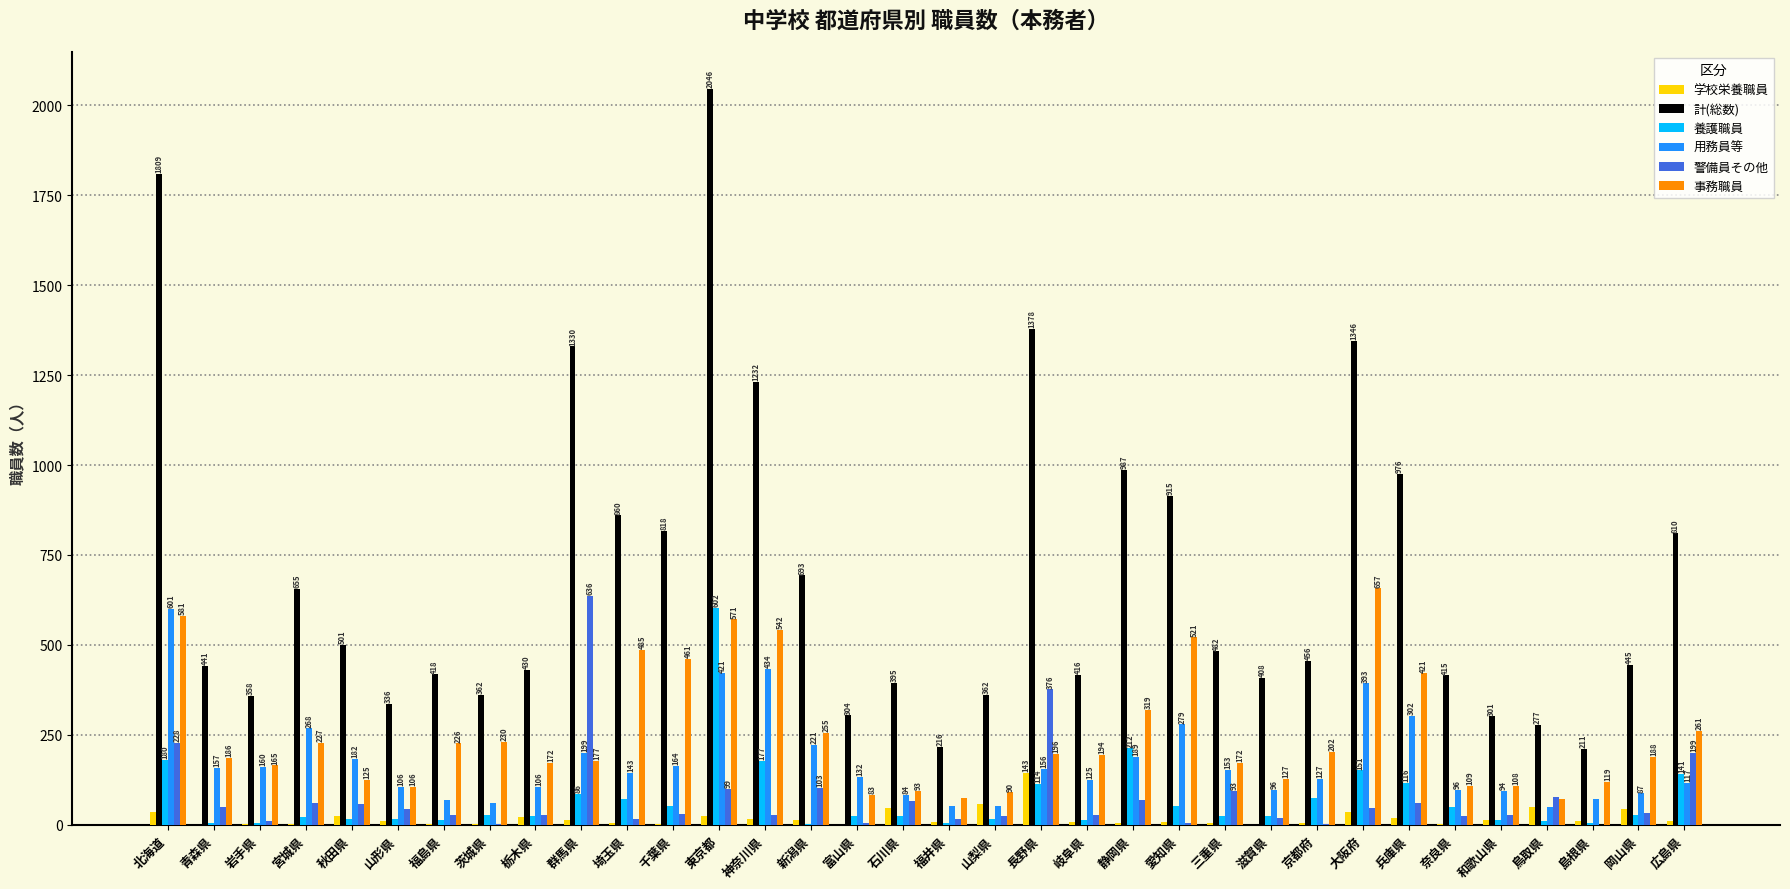

Where does the 事務職員 series first go above 194?

北海道